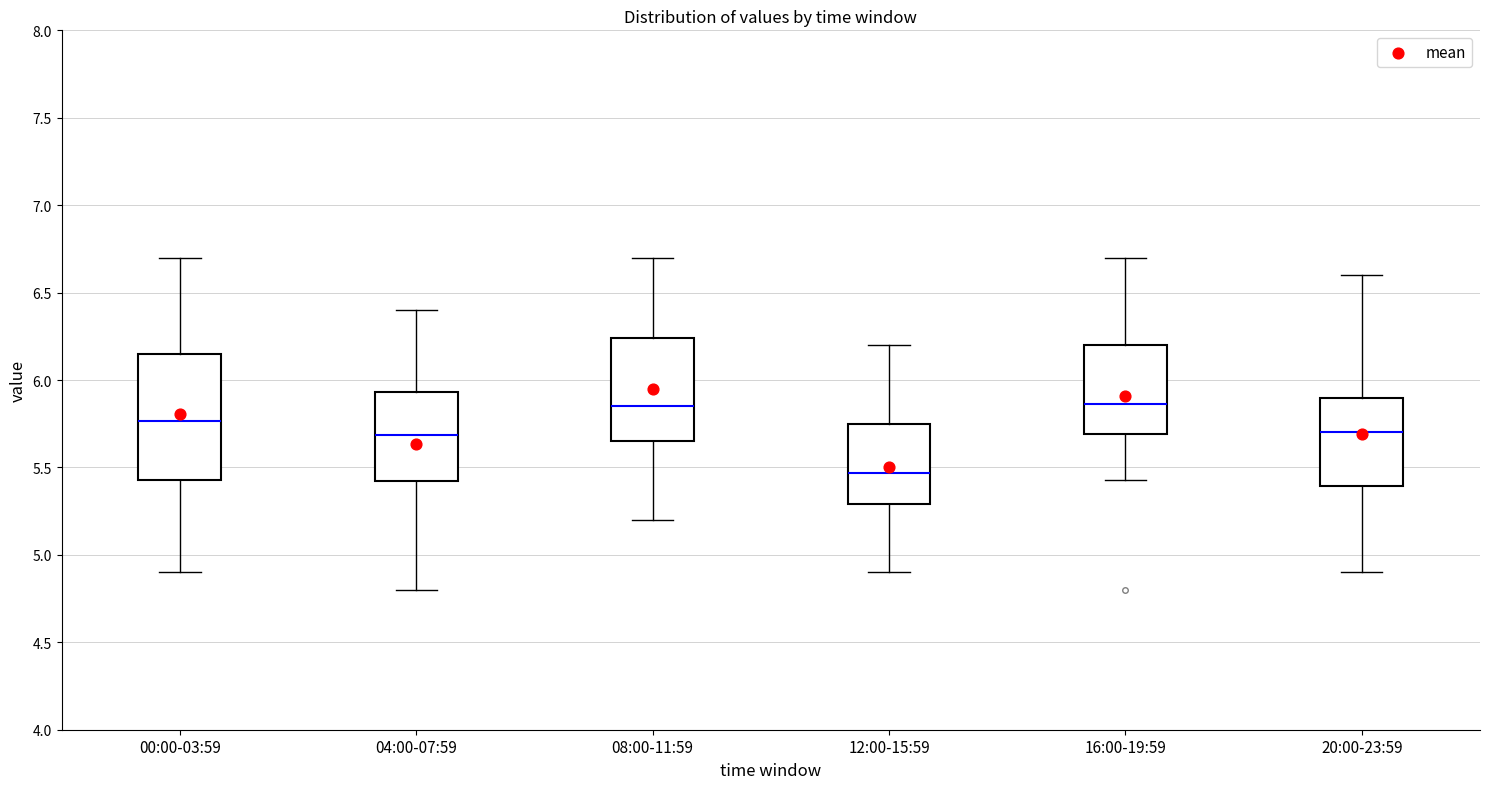

Reading left to right, read every box against the y-axis: the position of its median line, the range the box covers, and the ends of its whiskers. The values are not printed on the chart, so give them approximately, as read against the axis.

00:00-03:59: median 5.75, box 5.45 to 6.15, whiskers 4.90 to 6.70
04:00-07:59: median 5.70, box 5.40 to 5.95, whiskers 4.80 to 6.40
08:00-11:59: median 5.85, box 5.65 to 6.25, whiskers 5.20 to 6.70
12:00-15:59: median 5.45, box 5.30 to 5.75, whiskers 4.90 to 6.20
16:00-19:59: median 5.85, box 5.70 to 6.20, whiskers 5.45 to 6.70
20:00-23:59: median 5.70, box 5.40 to 5.90, whiskers 4.90 to 6.60